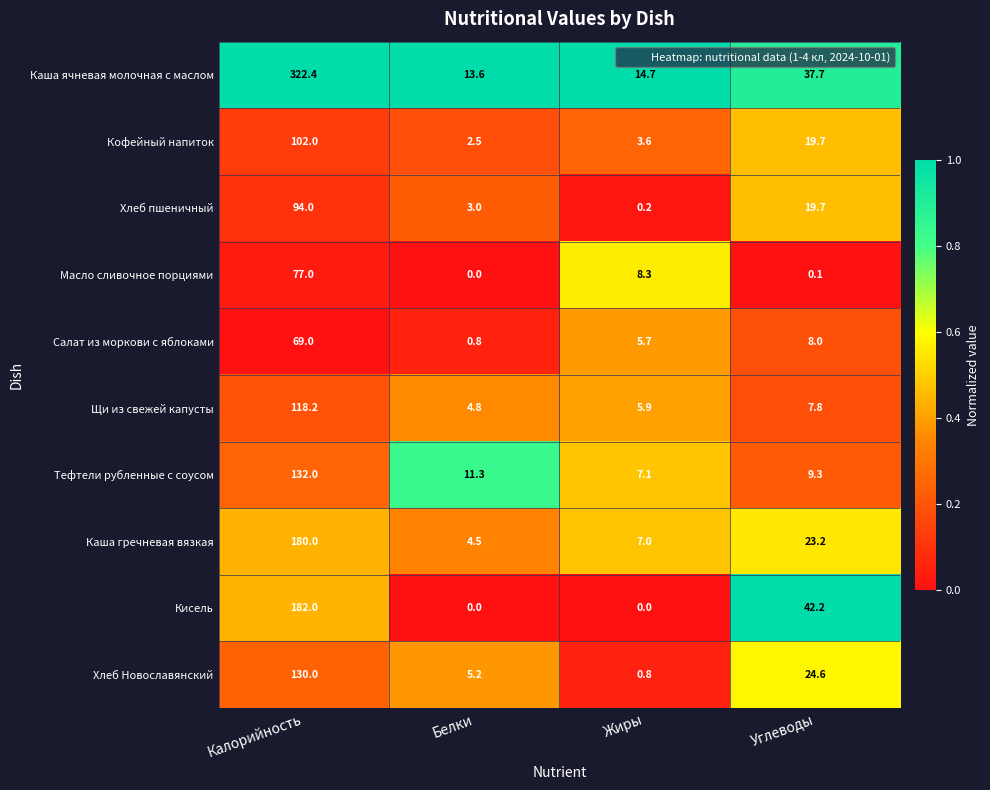

The Кисель series shows 109.2 at Белки. True or false?

False